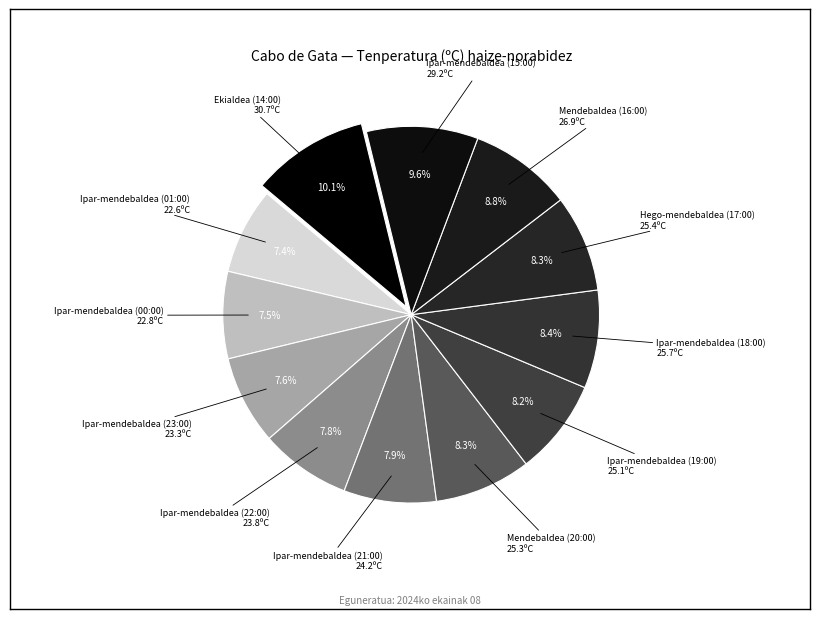

How many slices are in this pie chart?

12